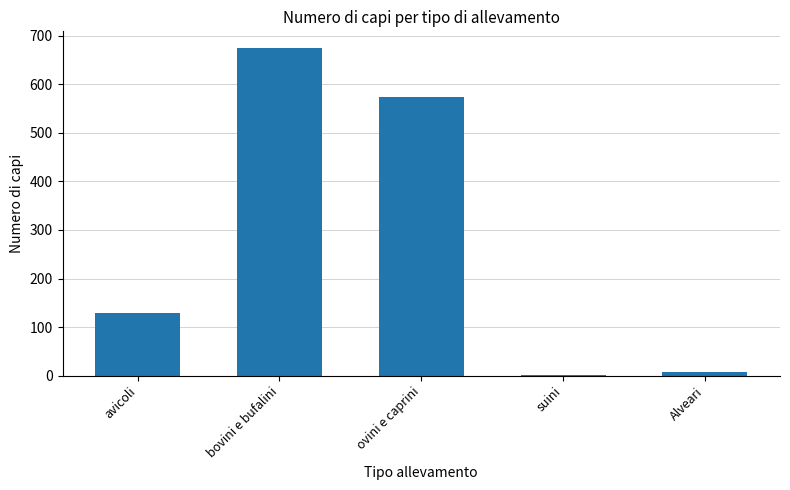

The value at Alveari is 8. True or false?

True